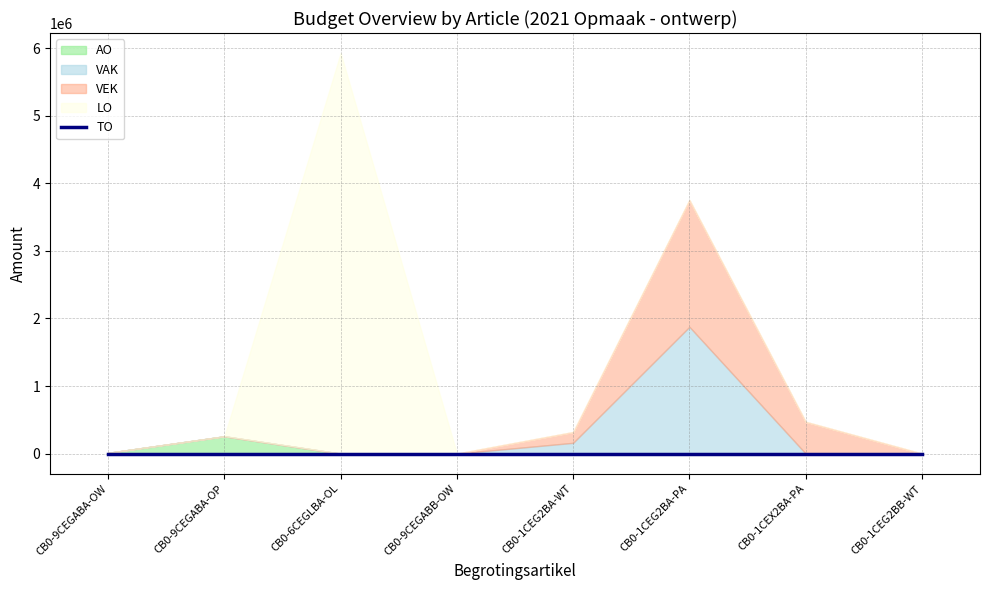

What are all the series names shown in the legend?

VAK, VEK, AO, LO, TO